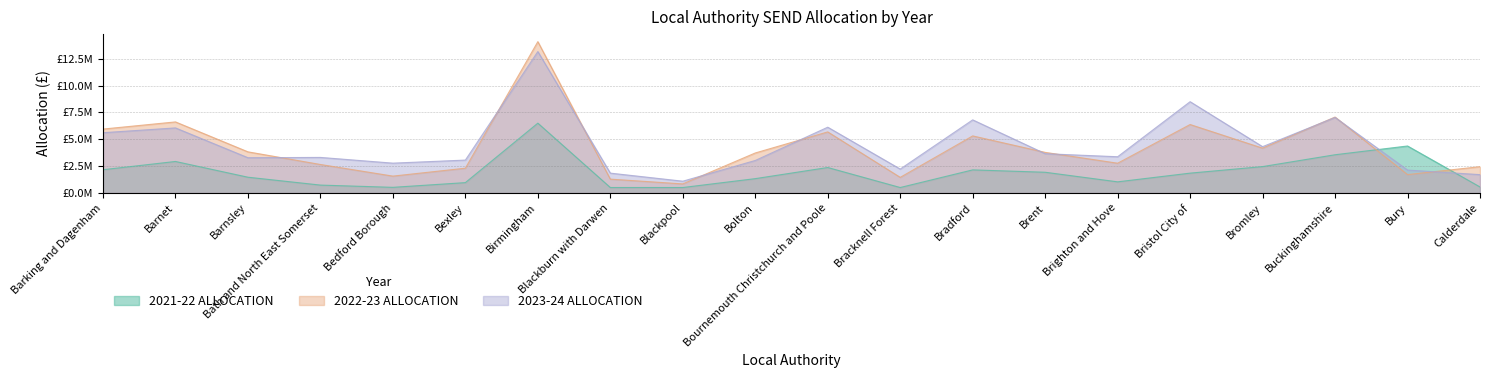

What is the approximate value of 2023-24 ALLOCATION at Blackburn with Darwen?

1841437.3